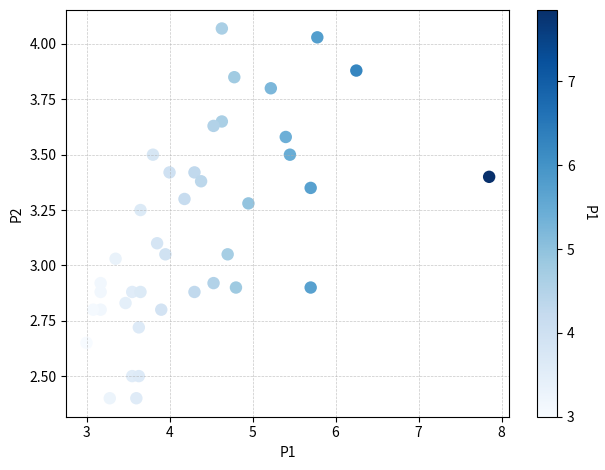

What is the range of Y values (max minus min)?

1.7